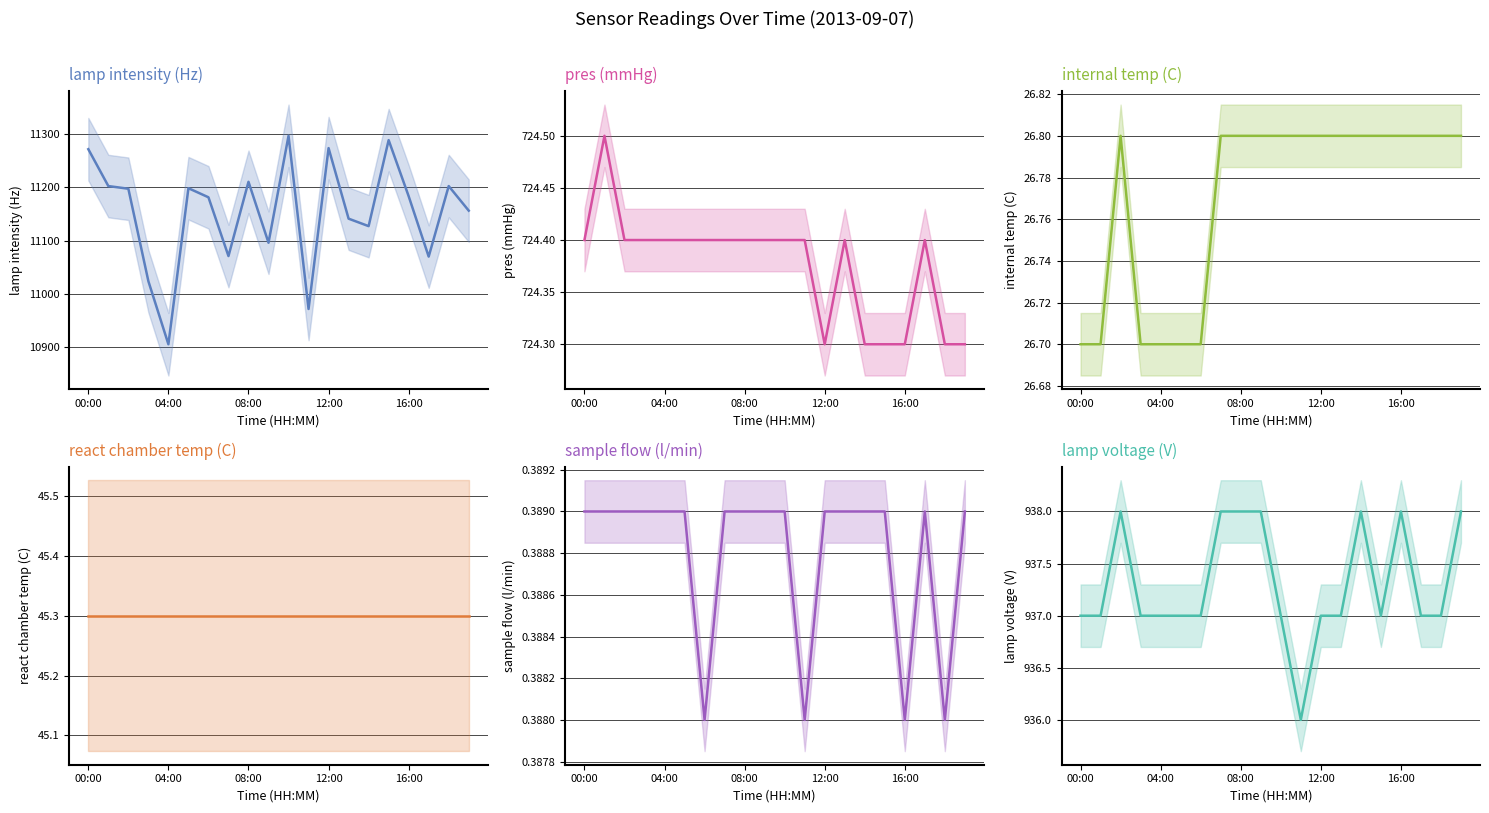

What is the greatest value displayed?

11296.0